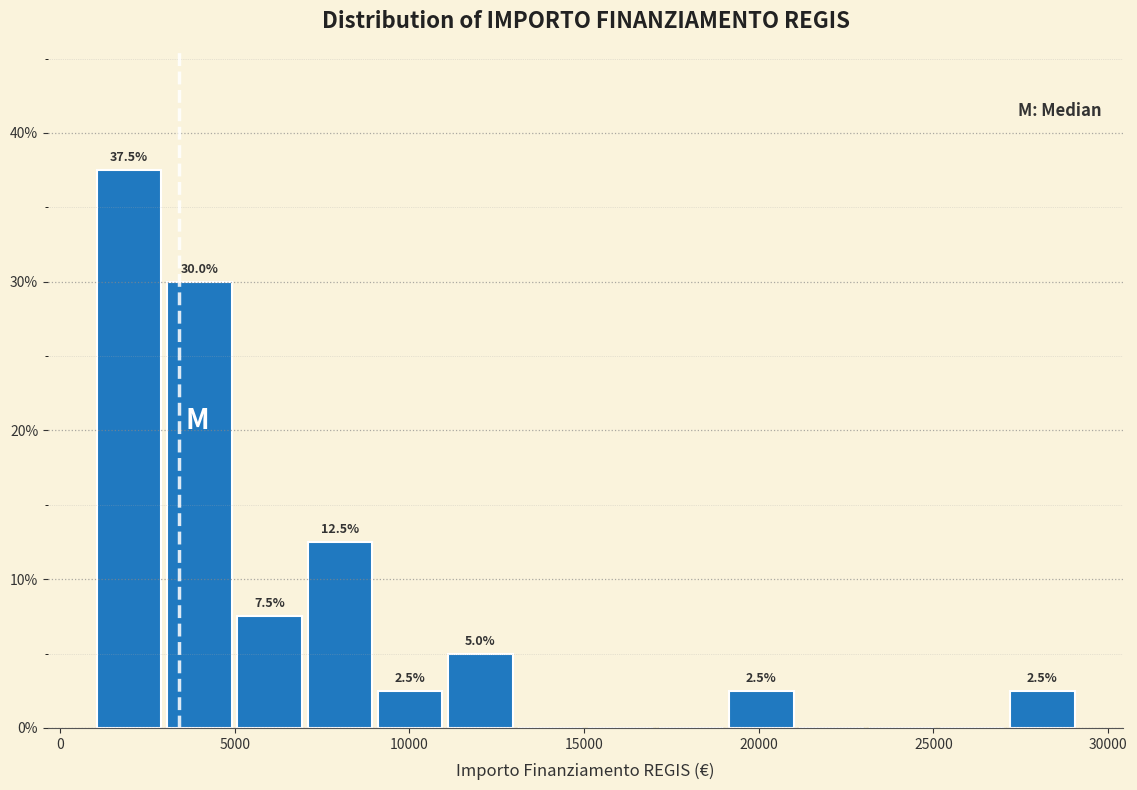

Which range on the x-axis has the tallest bar?

1000 to 3000